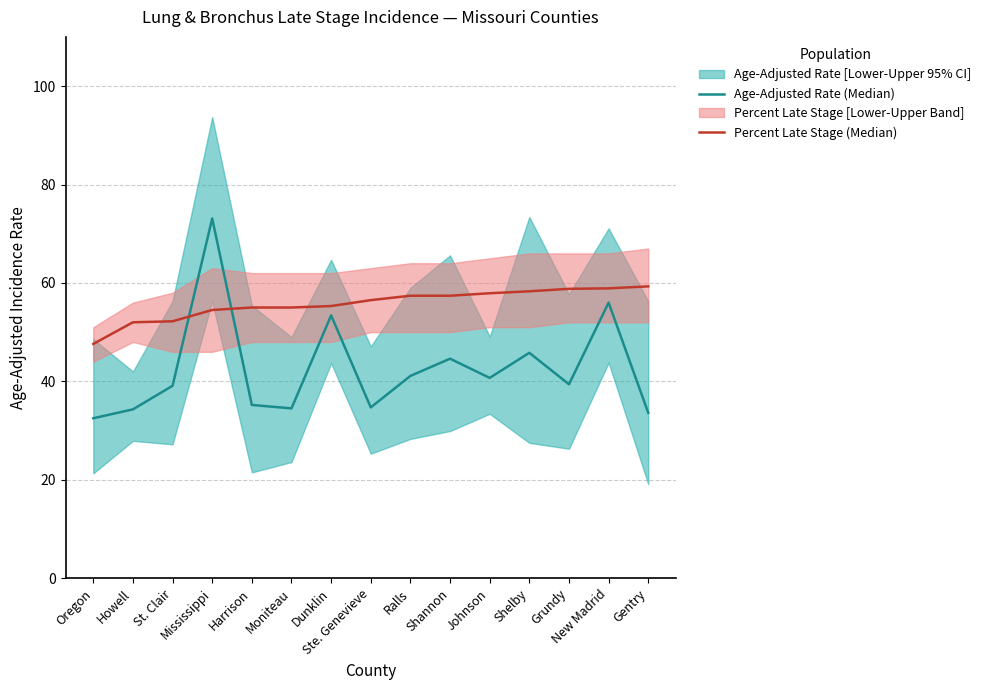

Reading right to left, list all the values displayed in this chart.

Age-Adjusted Rate (Median): 33.6	56.0	39.4	45.8	40.7	44.6	41.1	34.7	53.4	34.5	35.2	73.1	39.1	34.3	32.5
Percent Late Stage (Median): 59.3	58.9	58.8	58.3	57.9	57.4	57.4	56.5	55.3	55.0	55.0	54.5	52.2	52.0	47.6